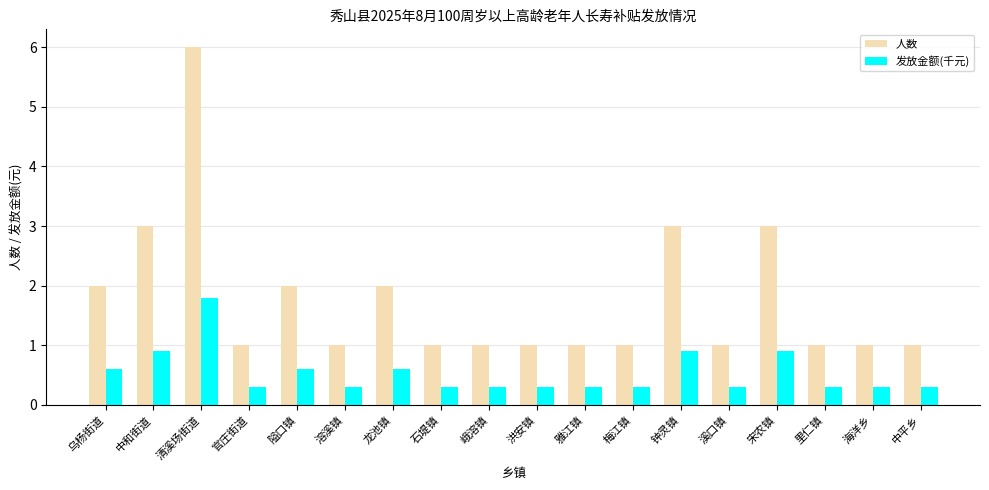

How many 人数 values are between 1 and 2?

14